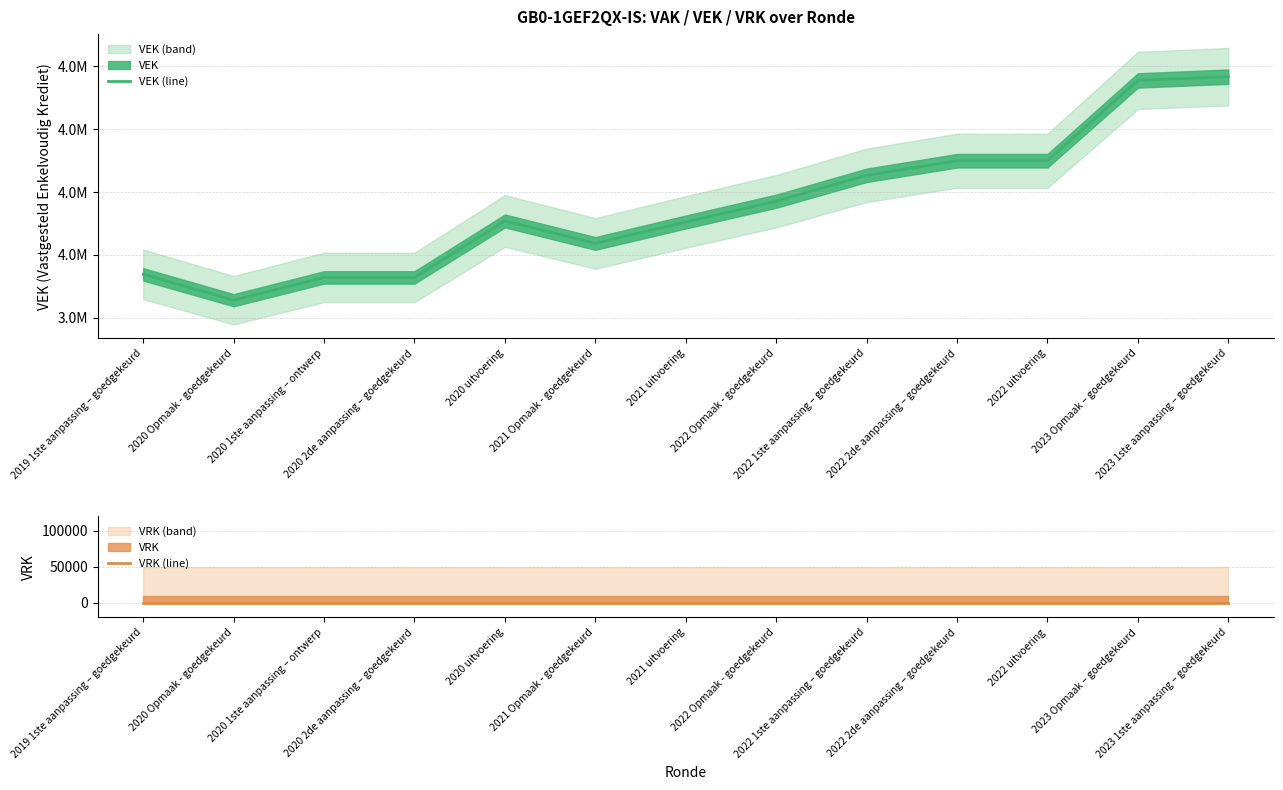

True or false: VRK (line) and VEK (line) cross at least once.

False